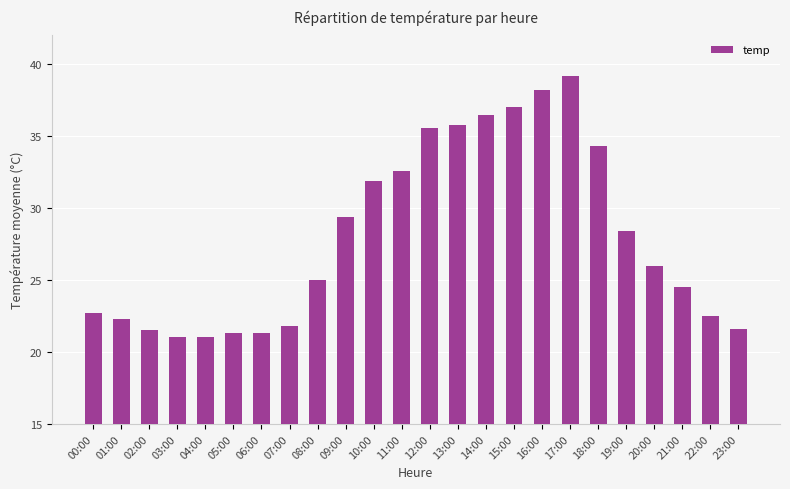

How many values are below 26?

12